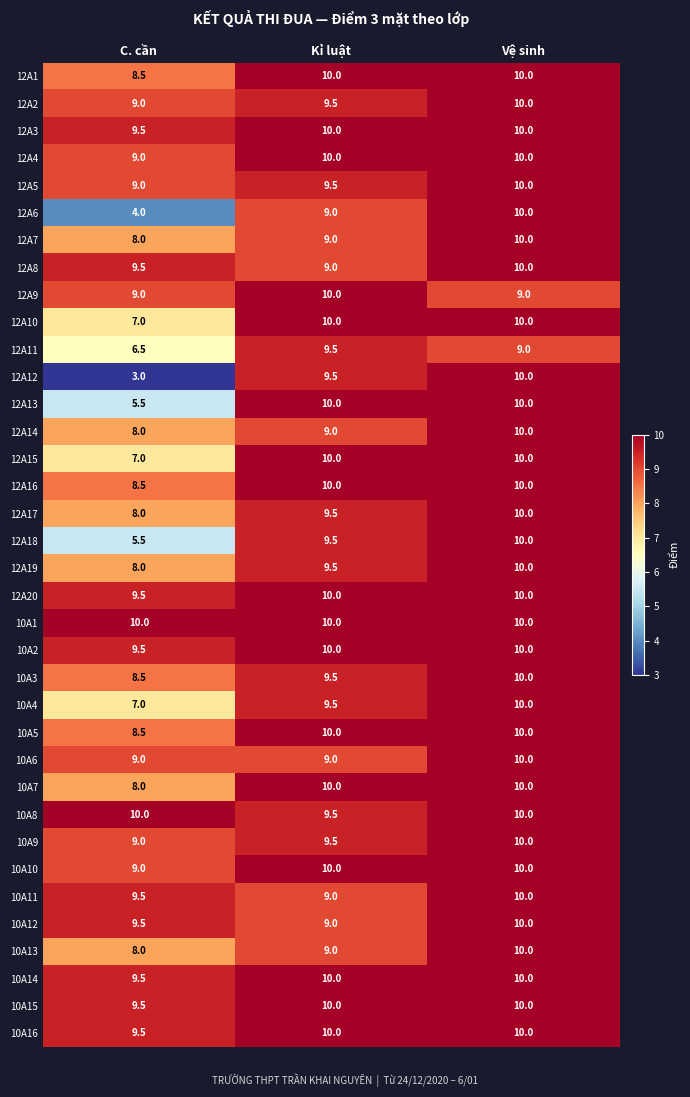

Count the number of categories in the chart.

3